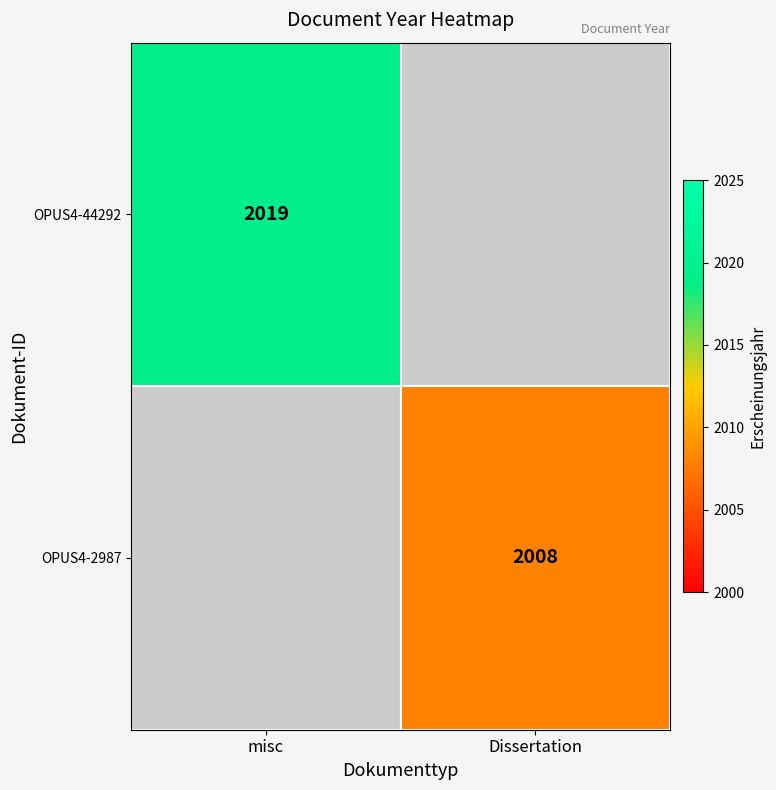

Is it true that OPUS4-44292 equals 2019 at misc?

True